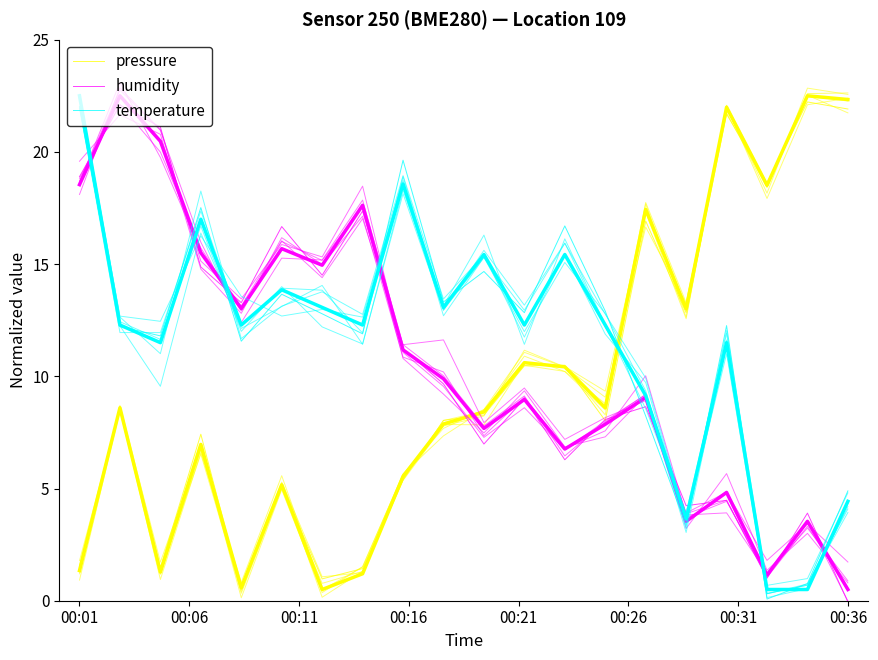

Is this an area chart (filled region under the line)?

No